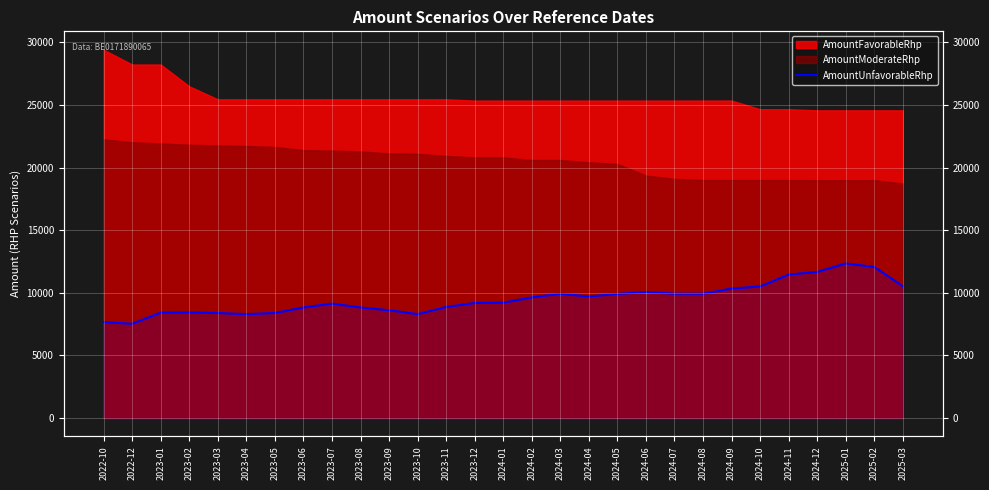

What position from the left is 2022-12?

2